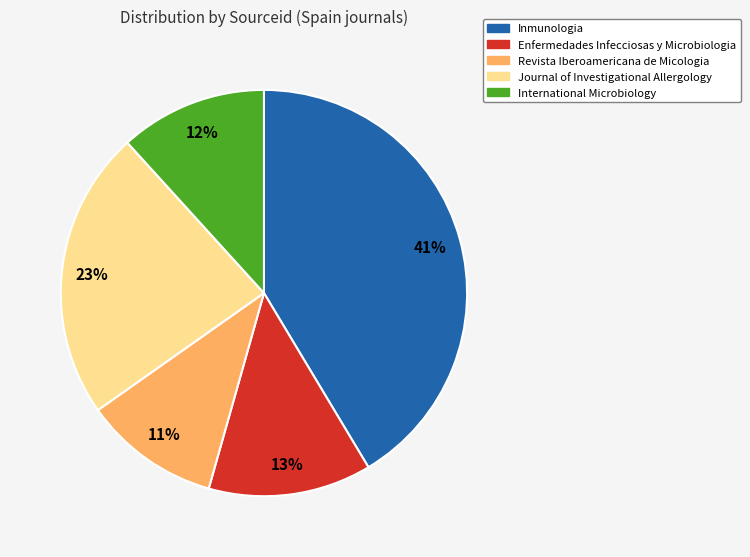

To the nearest percent, what is the average slice percentage?

20%